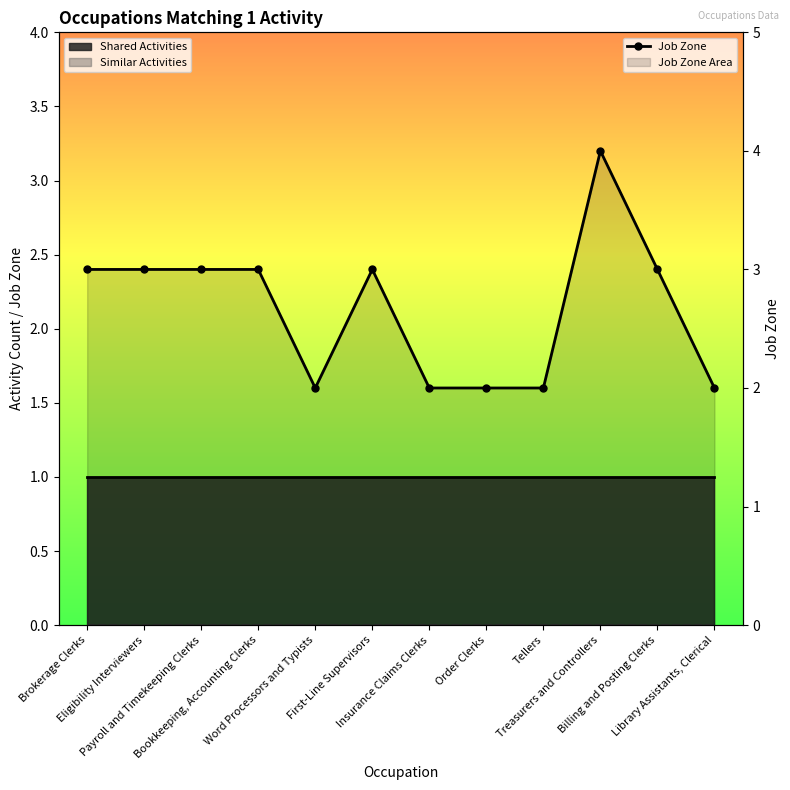

How many points are higher than both their immediate neighbors (excluding endpoints)?

2